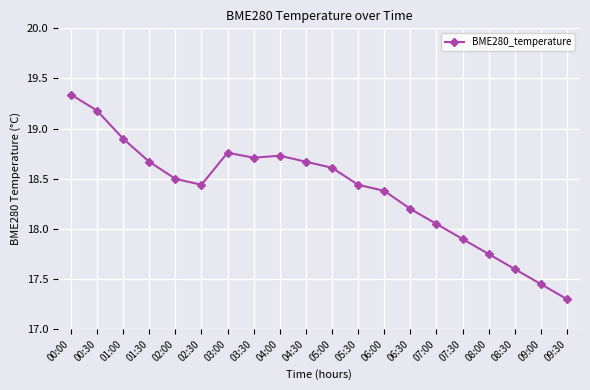

What is the sum of all values?

367.6